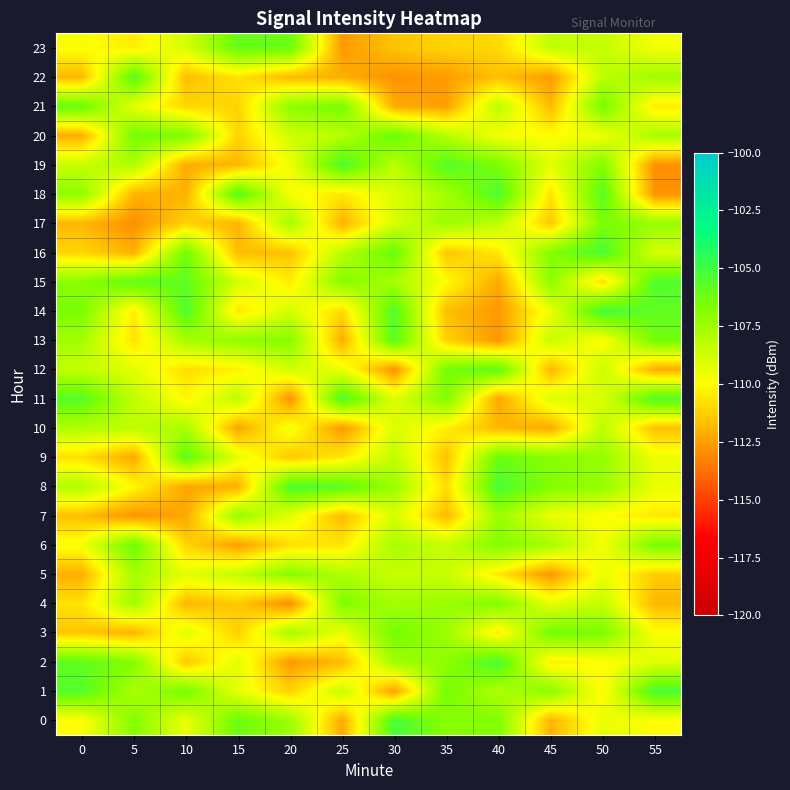

Reading left to right, list all the values displayed in this chart.

0: 0=-110.0	5=-106.8	10=-109.5	15=-106.1	20=-107.4	25=-112.2	30=-105.2	35=-106.9	40=-106.7	45=-112.0	50=-109.4	55=-110.0
1: 0=-105.6	5=-107.8	10=-106.4	15=-109.5	20=-111.2	25=-108.6	30=-112.5	35=-106.4	40=-107.9	45=-106.9	50=-110.2	55=-105.2
2: 0=-105.9	5=-106.8	10=-111.4	15=-109.3	20=-112.6	25=-111.8	30=-107.5	35=-107.0	40=-105.3	45=-110.4	50=-110.0	55=-109.2
3: 0=-111.5	5=-112.0	10=-109.2	15=-111.2	20=-107.6	25=-109.5	30=-106.3	35=-107.4	40=-110.5	45=-106.3	50=-106.6	55=-109.9
4: 0=-110.7	5=-107.5	10=-111.9	15=-111.4	20=-112.9	25=-106.7	30=-107.7	35=-107.4	40=-106.8	45=-109.3	50=-108.5	55=-111.9
5: 0=-112.1	5=-107.7	10=-109.2	15=-108.5	20=-106.9	25=-107.9	30=-108.6	35=-108.5	40=-110.6	45=-112.8	50=-109.5	55=-111.3
6: 0=-109.7	5=-106.2	10=-111.1	15=-112.5	20=-110.7	25=-110.7	30=-107.7	35=-108.5	40=-106.7	45=-107.7	50=-109.7	55=-106.5
7: 0=-111.7	5=-112.8	10=-112.3	15=-107.2	20=-109.3	25=-111.7	30=-109.0	35=-111.8	40=-107.4	45=-109.4	50=-110.0	55=-110.6
8: 0=-108.0	5=-110.1	10=-112.3	15=-112.1	20=-105.3	25=-105.7	30=-107.4	35=-110.9	40=-105.2	45=-106.8	50=-107.3	55=-109.4
9: 0=-110.8	5=-112.2	10=-105.8	15=-109.4	20=-111.4	25=-110.6	30=-108.4	35=-111.6	40=-106.1	45=-106.9	50=-107.2	55=-109.5
10: 0=-108.0	5=-108.3	10=-107.8	15=-112.3	20=-109.7	25=-112.7	30=-109.0	35=-110.4	40=-111.8	45=-112.2	50=-108.3	55=-111.6
11: 0=-105.6	5=-108.4	10=-110.2	15=-108.3	20=-112.8	25=-105.3	30=-109.1	35=-106.7	40=-112.3	45=-109.1	50=-109.1	55=-105.5
12: 0=-108.4	5=-109.2	10=-110.9	15=-110.3	20=-108.8	25=-109.5	30=-112.8	35=-106.4	40=-105.8	45=-111.9	50=-108.6	55=-112.1
13: 0=-107.6	5=-110.8	10=-107.7	15=-107.2	20=-106.9	25=-112.1	30=-105.7	35=-111.2	40=-112.7	45=-108.6	50=-110.0	55=-106.4
14: 0=-106.5	5=-110.5	10=-105.4	15=-110.7	20=-108.9	25=-111.0	30=-105.5	35=-111.7	40=-112.6	45=-109.5	50=-105.1	55=-105.9
15: 0=-107.0	5=-105.9	10=-105.9	15=-108.8	20=-110.5	25=-106.8	30=-107.7	35=-110.0	40=-112.2	45=-107.0	50=-110.9	55=-105.5
16: 0=-111.1	5=-112.0	10=-106.4	15=-111.8	20=-111.6	25=-108.2	30=-106.0	35=-111.4	40=-110.5	45=-106.8	50=-105.2	55=-109.0
17: 0=-111.8	5=-112.9	10=-111.2	15=-111.9	20=-107.6	25=-112.0	30=-108.9	35=-107.4	40=-108.4	45=-111.4	50=-106.6	55=-107.3
18: 0=-107.1	5=-112.0	10=-112.0	15=-105.6	20=-109.8	25=-110.6	30=-109.1	35=-107.7	40=-105.4	45=-110.7	50=-105.6	55=-112.8
19: 0=-108.6	5=-107.9	10=-112.2	15=-111.9	20=-109.6	25=-105.3	30=-108.2	35=-105.5	40=-106.6	45=-109.3	50=-106.7	55=-112.9
20: 0=-112.1	5=-106.4	10=-106.6	15=-111.1	20=-108.8	25=-108.2	30=-106.1	35=-108.2	40=-109.7	45=-110.0	50=-109.6	55=-107.8
21: 0=-106.1	5=-109.4	10=-111.0	15=-111.1	20=-107.0	25=-106.5	30=-112.2	35=-112.5	40=-108.2	45=-111.8	50=-106.4	55=-110.5
22: 0=-111.8	5=-105.6	10=-111.7	15=-110.7	20=-111.8	25=-112.1	30=-112.8	35=-112.6	40=-111.6	45=-112.6	50=-108.3	55=-107.6
23: 0=-109.9	5=-110.5	10=-109.0	15=-106.0	20=-106.2	25=-112.7	30=-111.5	35=-111.1	40=-111.0	45=-108.4	50=-108.5	55=-109.7